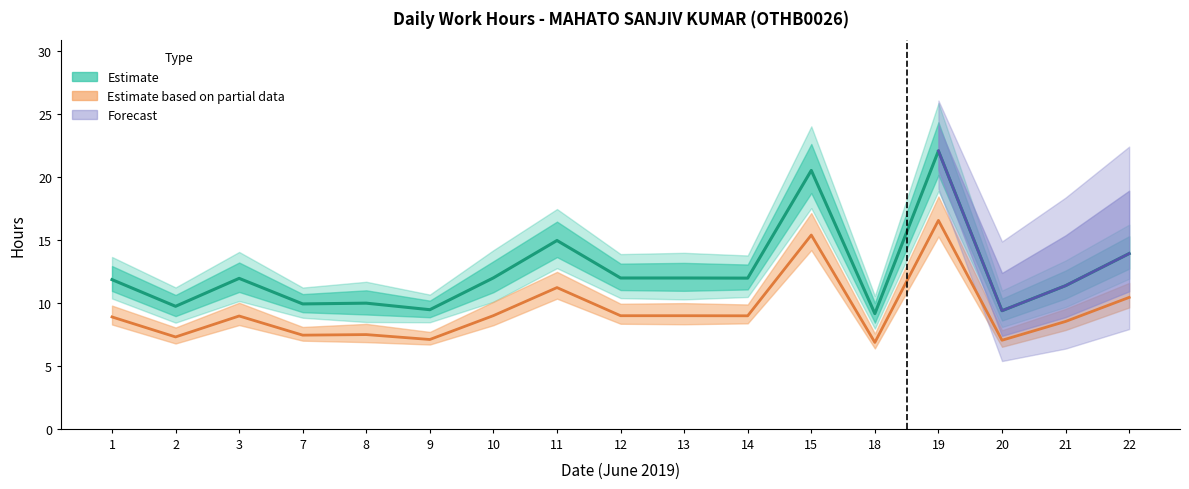

What is the value of the 4th point from the left?

9.9